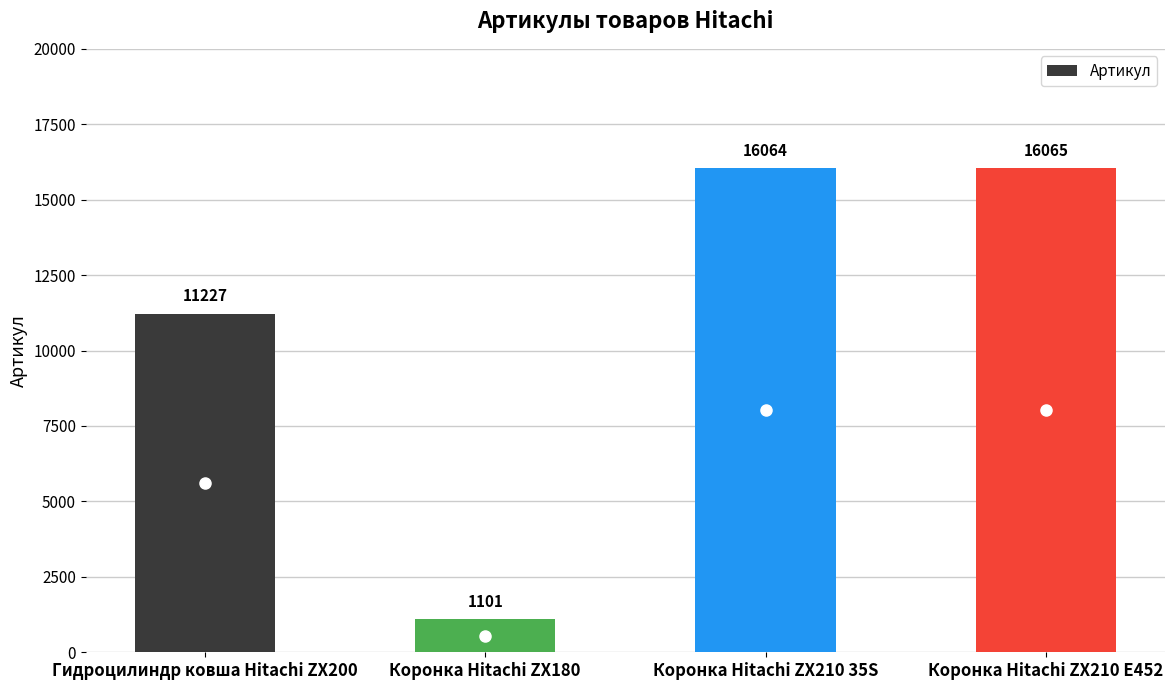

True or false: the data shows 11227 at Гидроцилиндр ковша Hitachi ZX200.

True